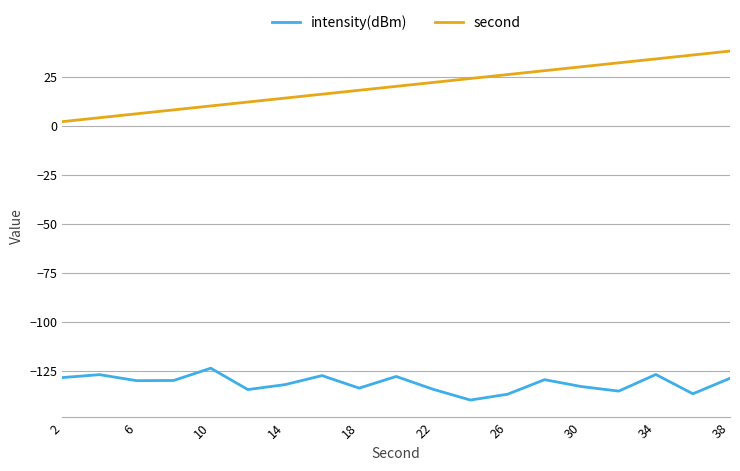

Rank the series by their average value, from lowest to highest.

intensity(dBm), second